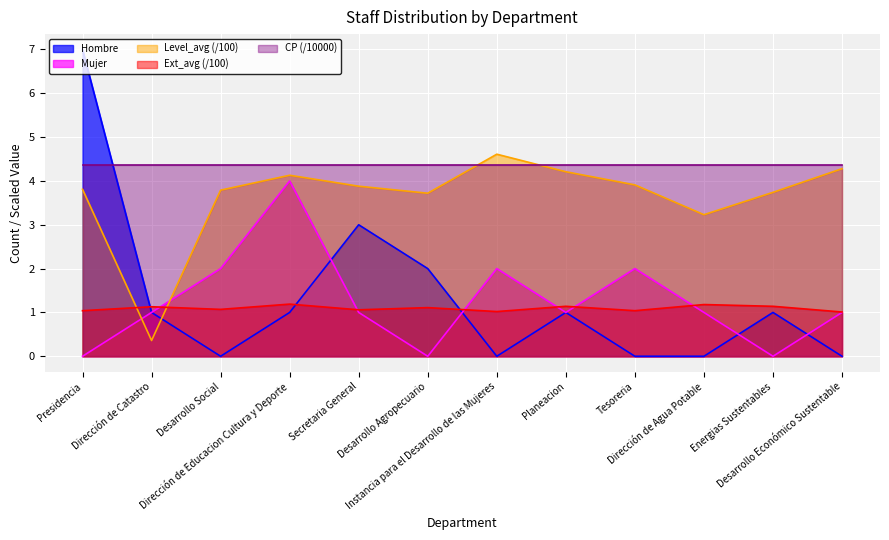

At Tesoreria, list the series in order from smallest to largest.

Hombre, Ext_avg (/100), Mujer, Level_avg (/100), CP (/10000)